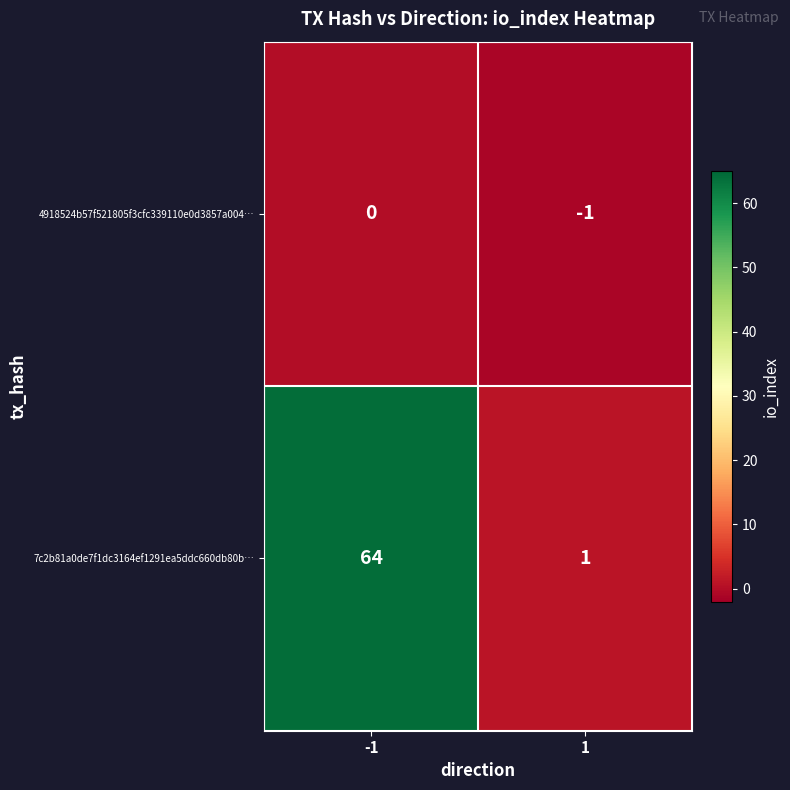

What is the spread (max minus min) of values at -1?

64